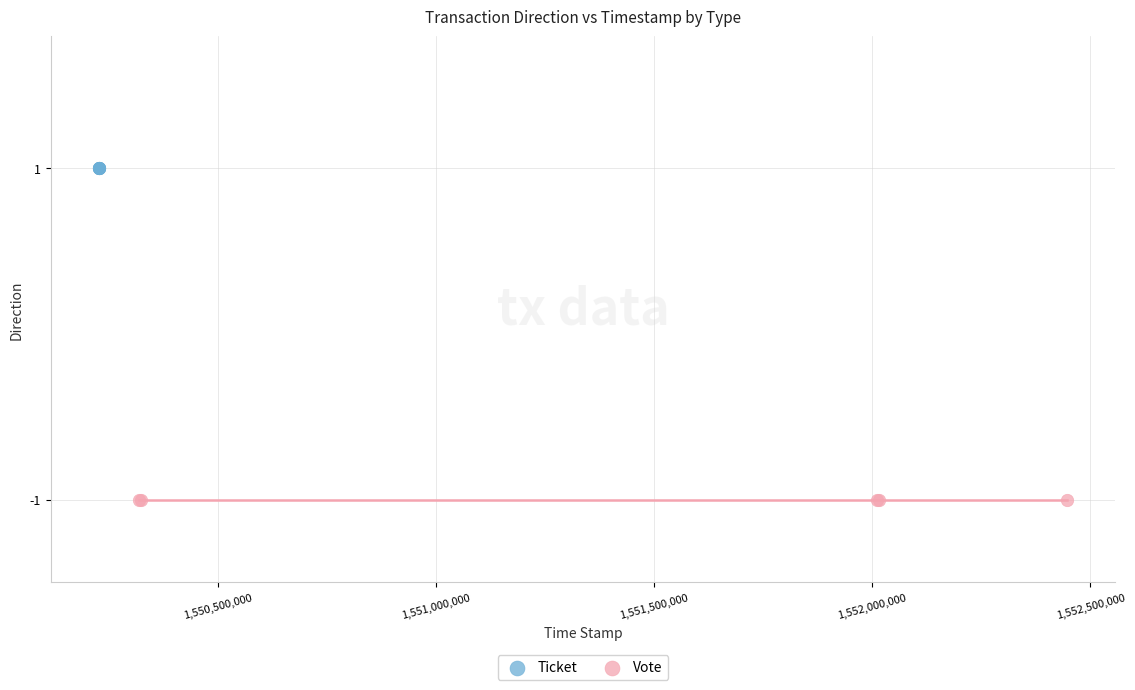

Which series contains the highest Y value?

Ticket